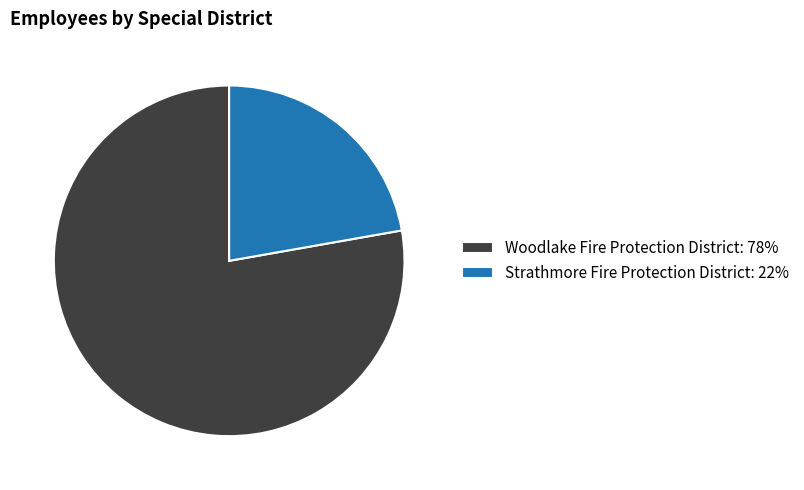

Which slice represents more than half of the pie?

Woodlake Fire Protection District